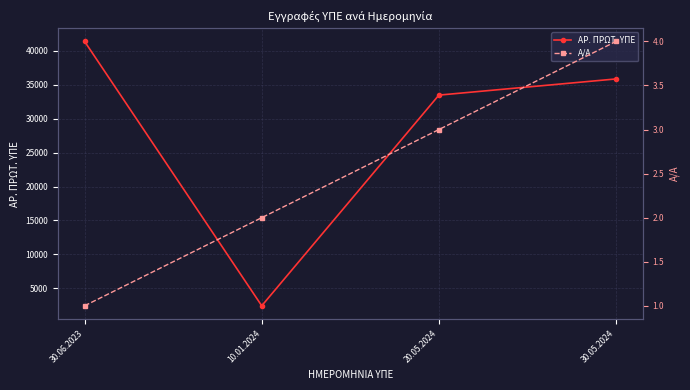

True or false: ΑΡ. ΠΡΩΤ. ΥΠΕ has a value of 33491 at 20.05.2024.

True